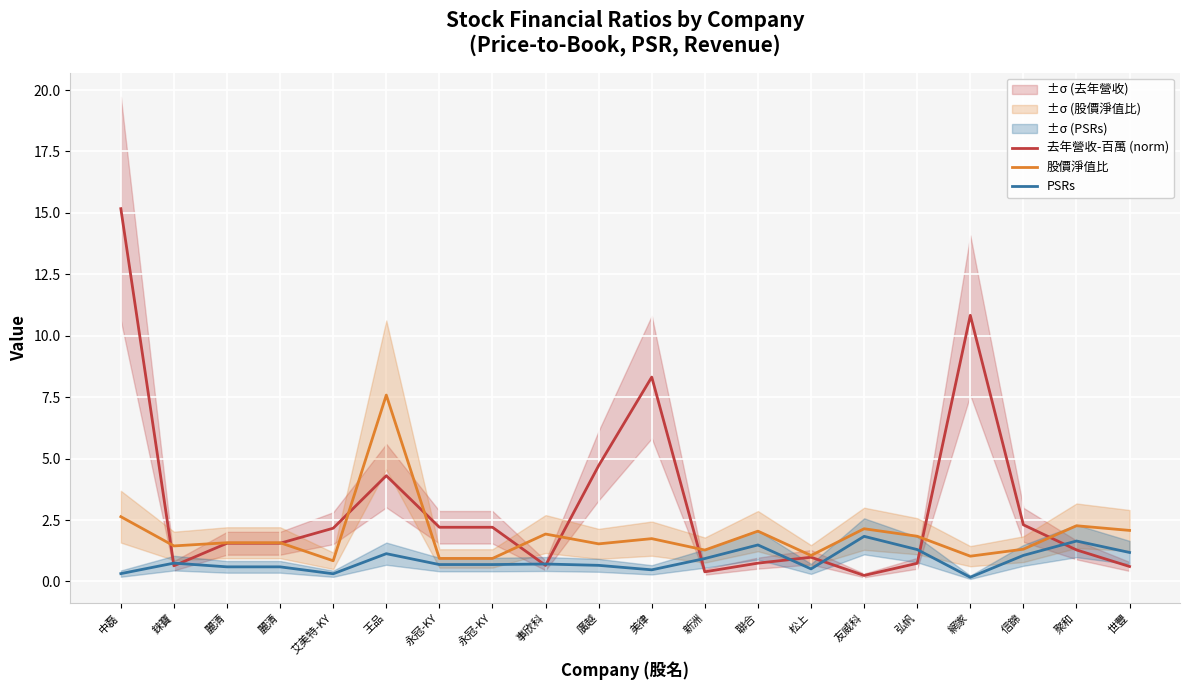

Does the chart display data point markers on the line(s)?

No